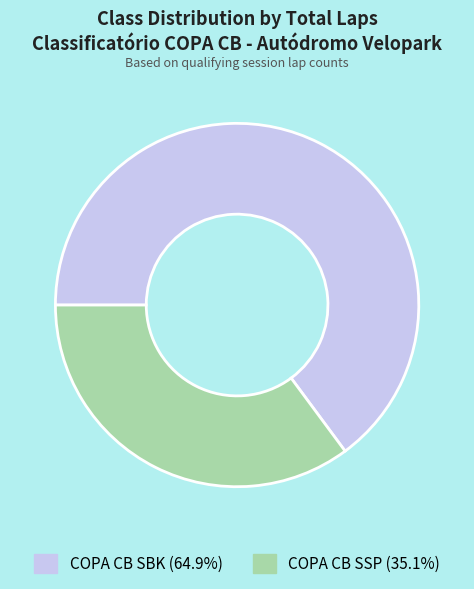

Is there a majority slice in this chart?

Yes